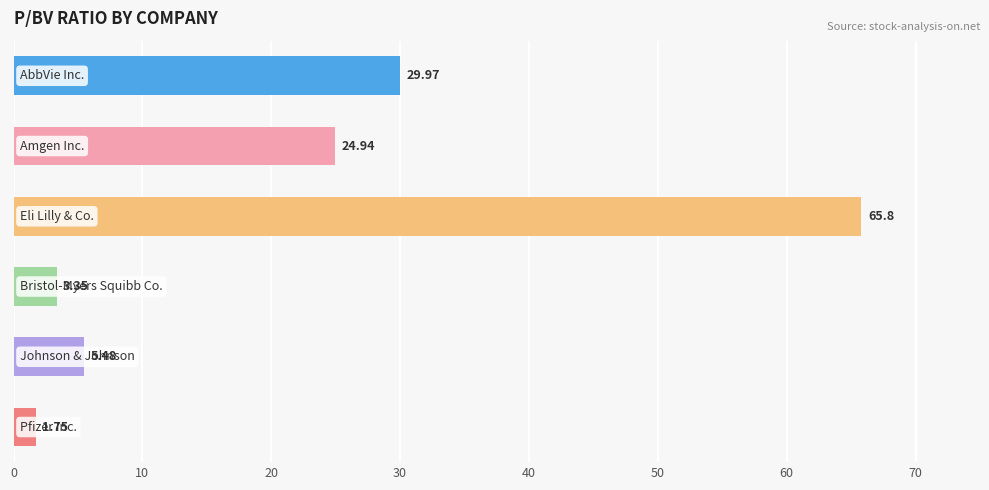

What is the sum of all values?

131.3